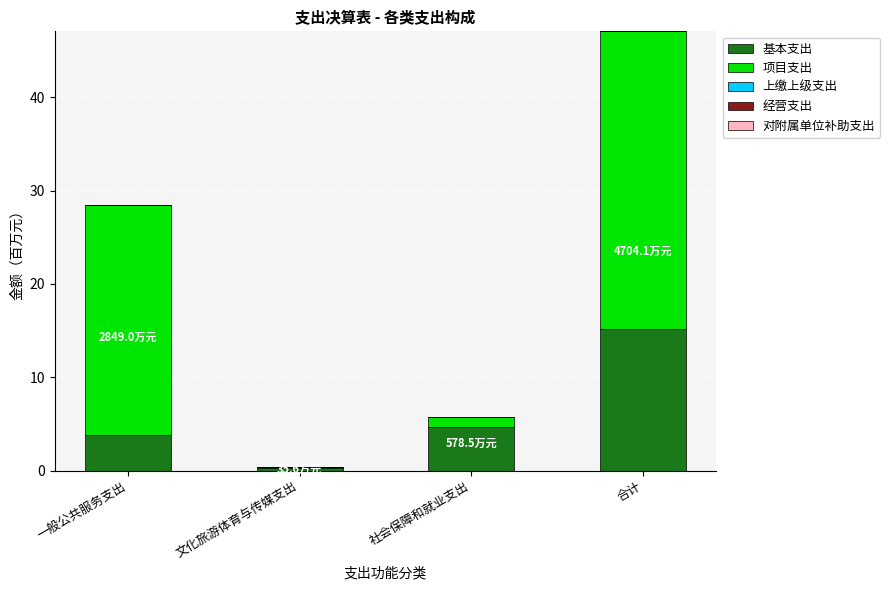

What is the total value across all series at 社会保障和就业支出?

5.8